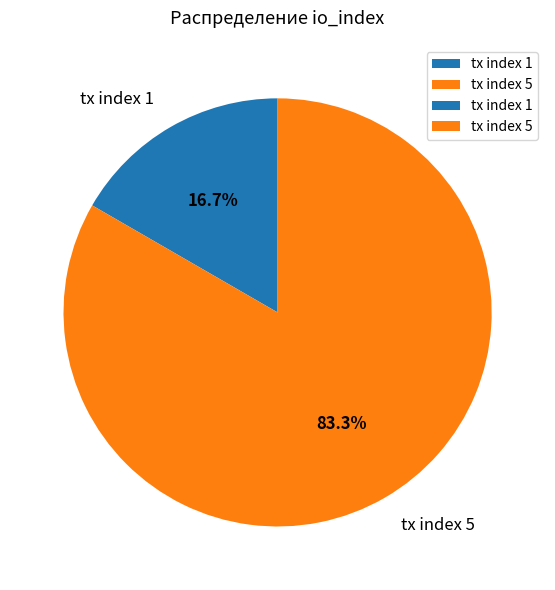

To the nearest percent, what is the difference between the largest and smallest slice percentages?

67%